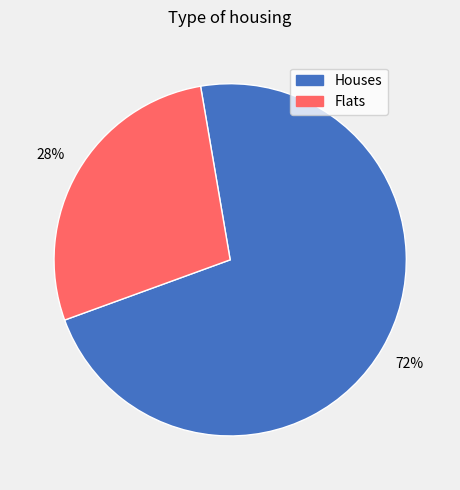

Does any single category account for the majority?

Yes